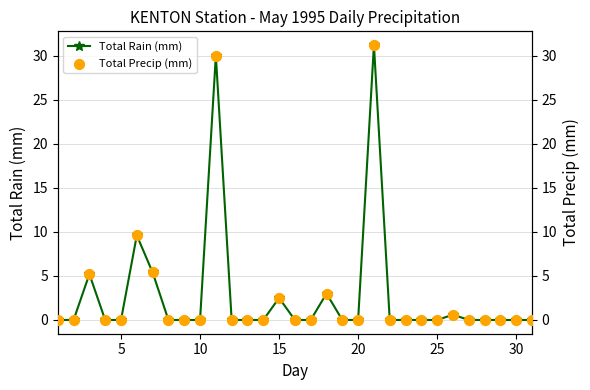

Which series has the widest spread of Y values?

Total Rain (mm)